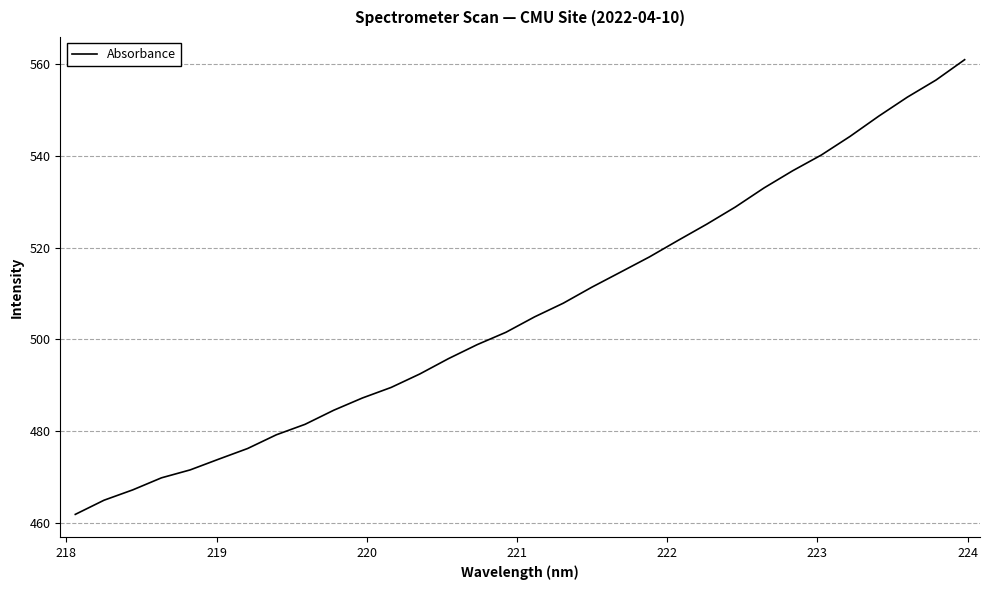

What is the greatest value displayed?

560.9